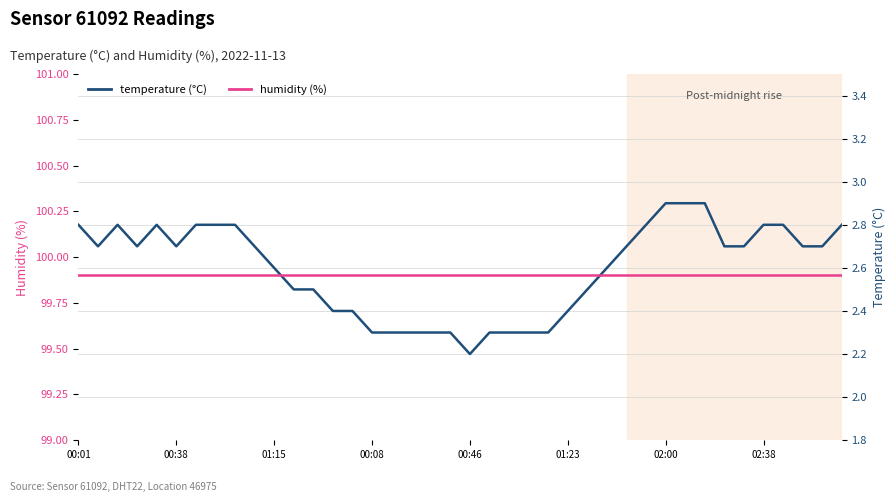

Between 00:38 and 10, which series saw the biggest shift?

temperature